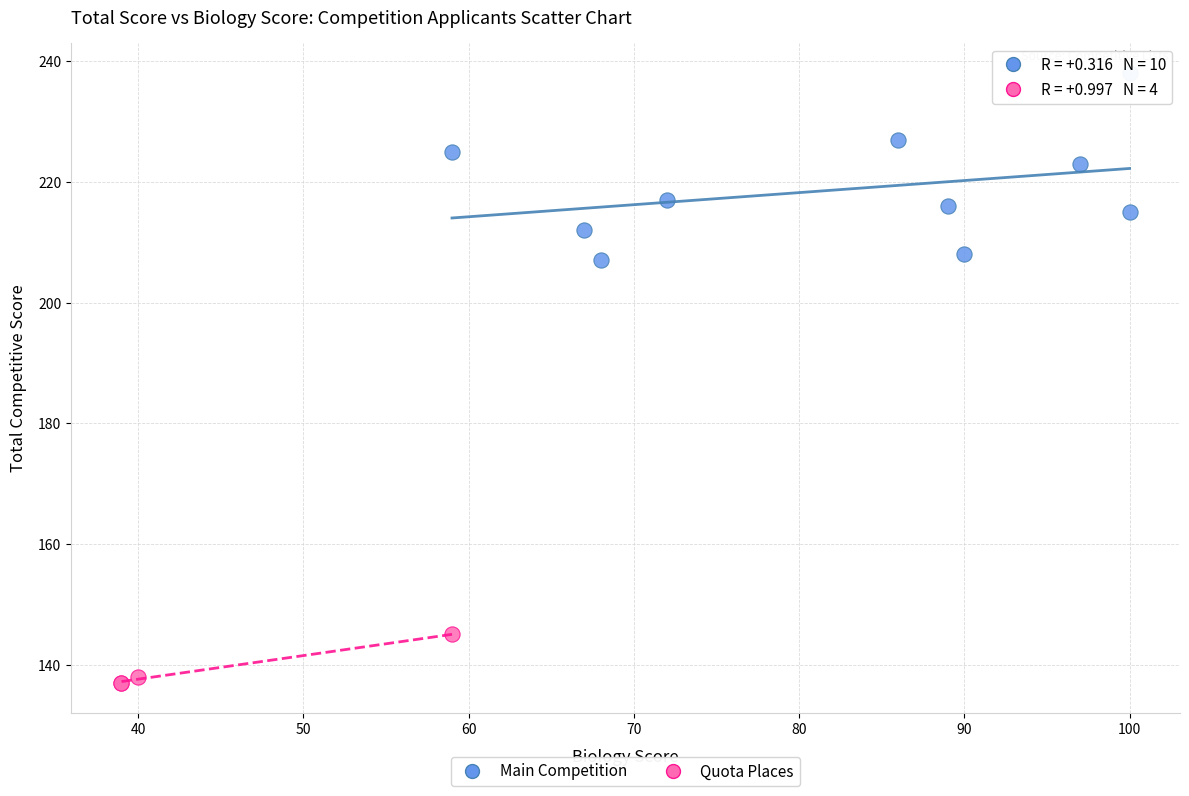

What are all the series names shown in the legend?

Main Competition, Quota Places